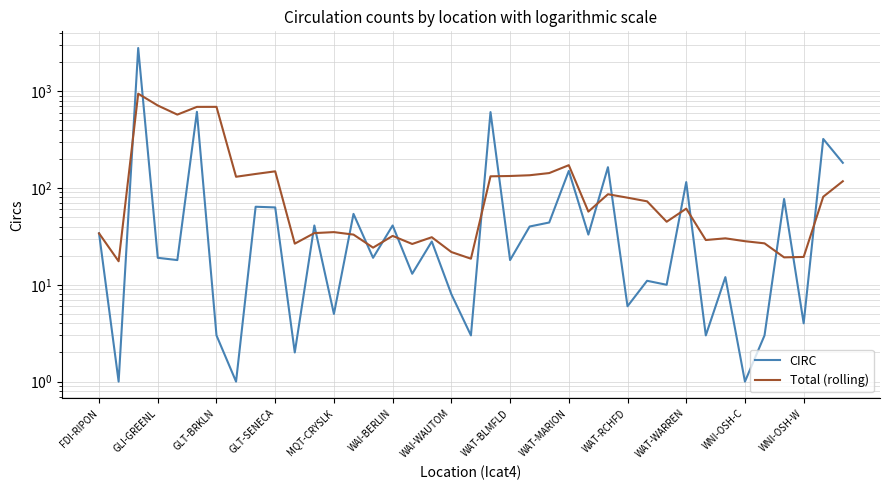

What value does the Total (rolling) series have at 22?

135.4